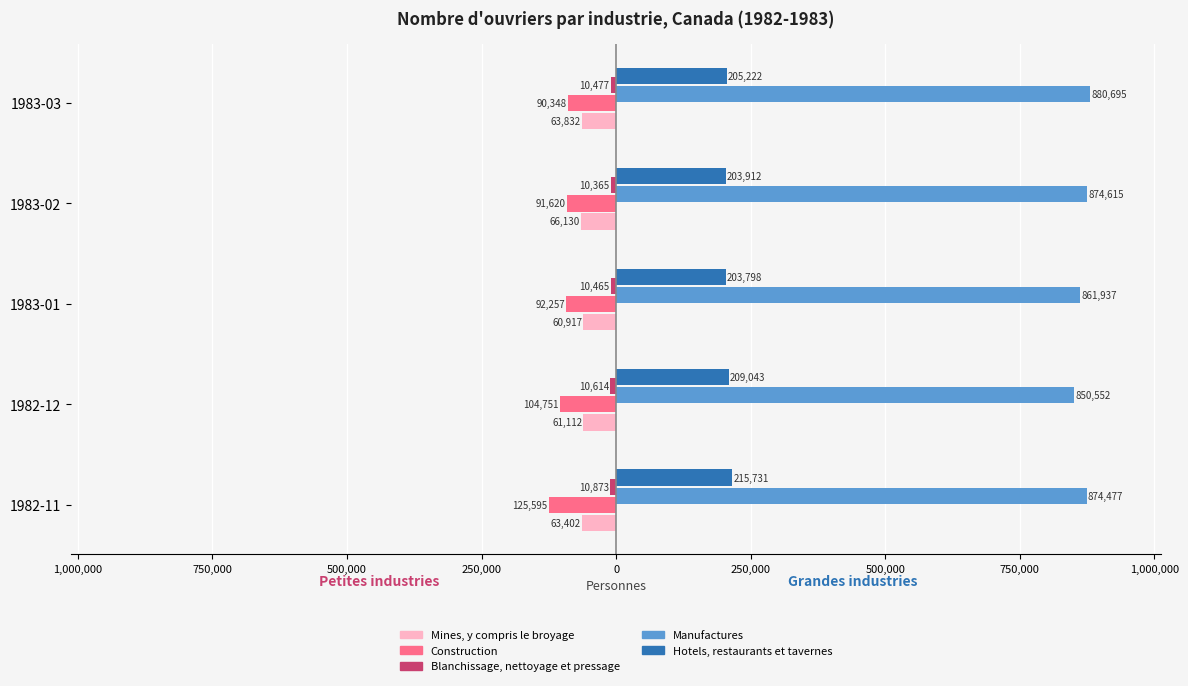

Are the bars horizontal?

Yes